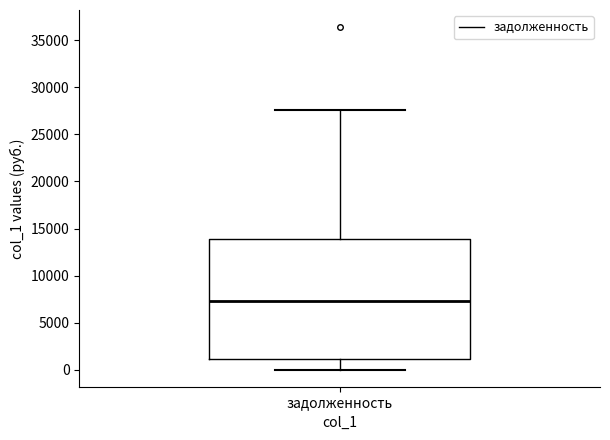

Transcribe this box plot: give where the median line is, the range the box spans, and where the two whiskers end, as read against the y-axis. The values are not printed on the chart, so give them approximately, as read against the axis.

median 7500, box 1000 to 14000, whiskers 0 to 27500